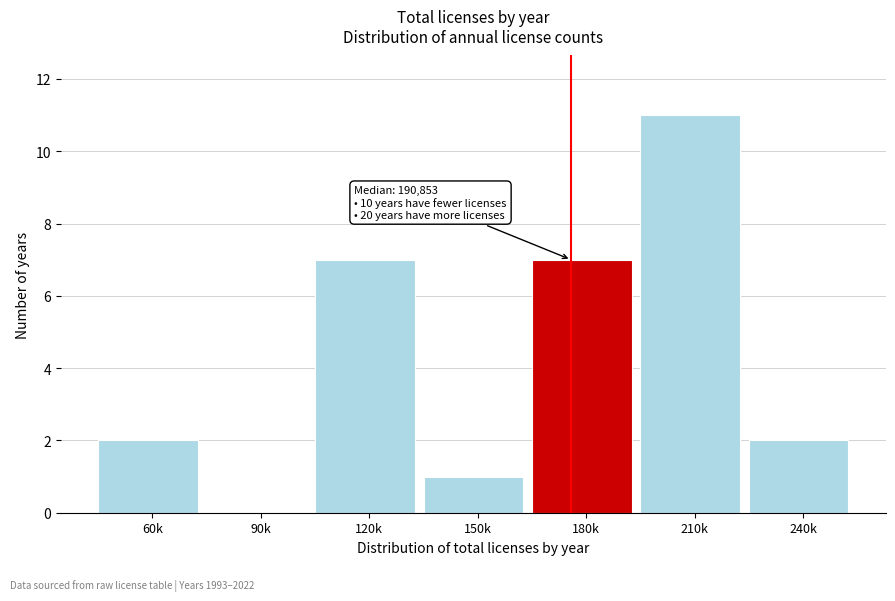

Reading left to right, list all the values displayed in this chart.

60k=2	90k=0	120k=7	150k=1	180k=7	210k=11	240k=2